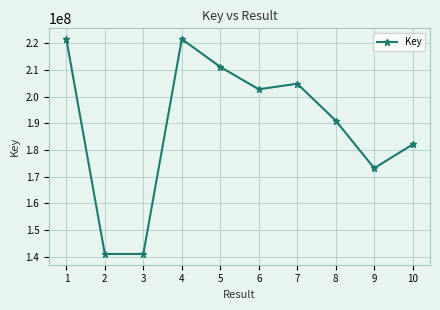

What is the smallest value displayed?

141035238